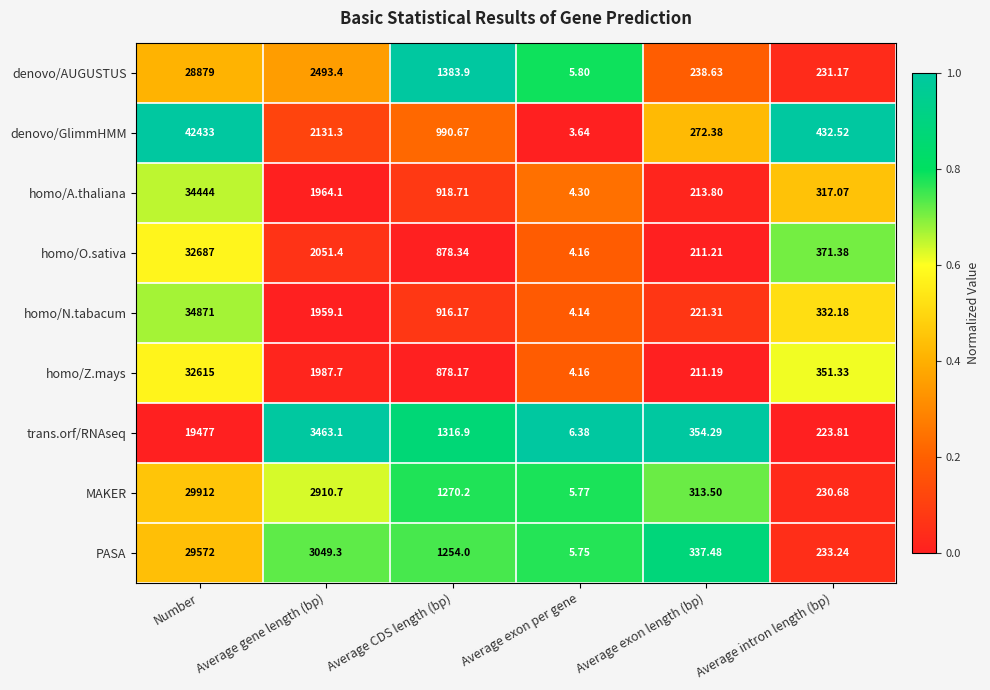

What is the spread (max minus min) of values at Average gene length (bp)?

1504.0